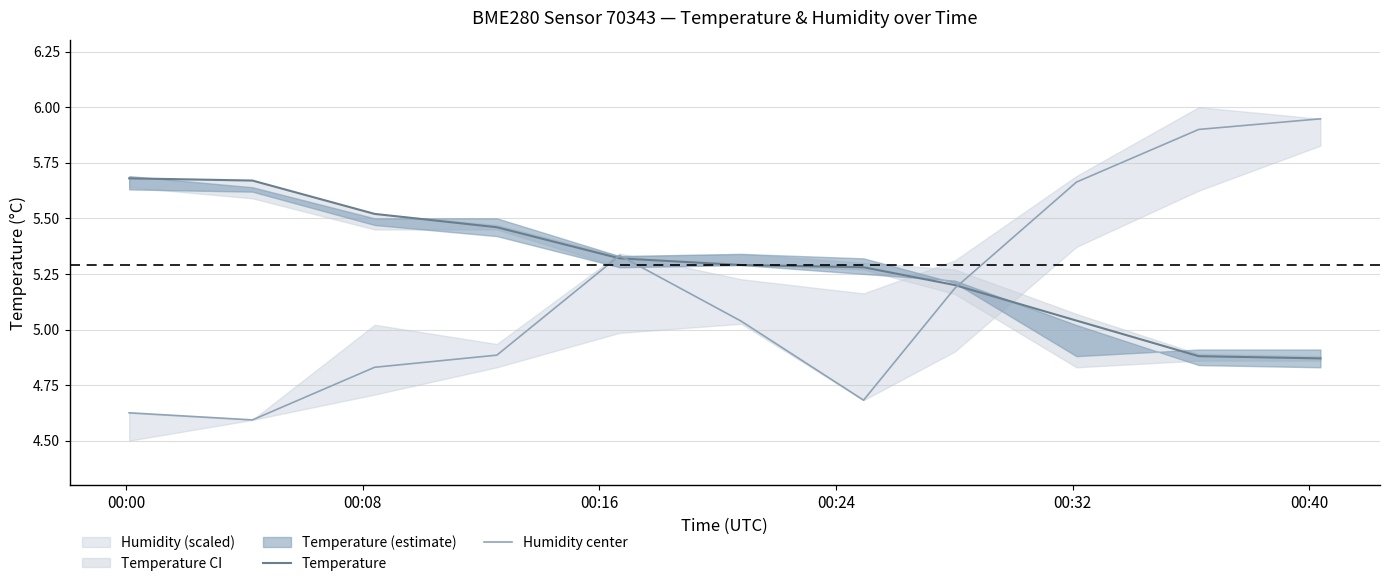

List the series in order of their peak value, highest first.

Humidity center, Temperature